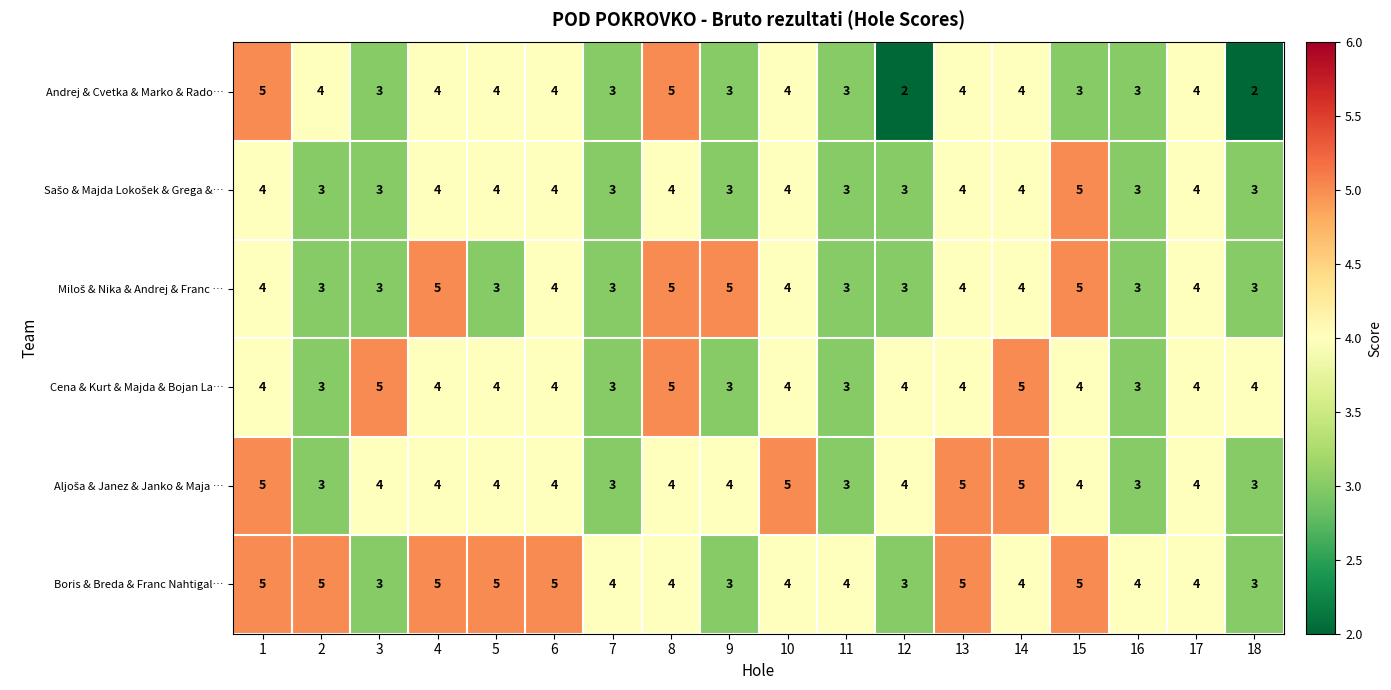

How many series are shown in this chart?

6